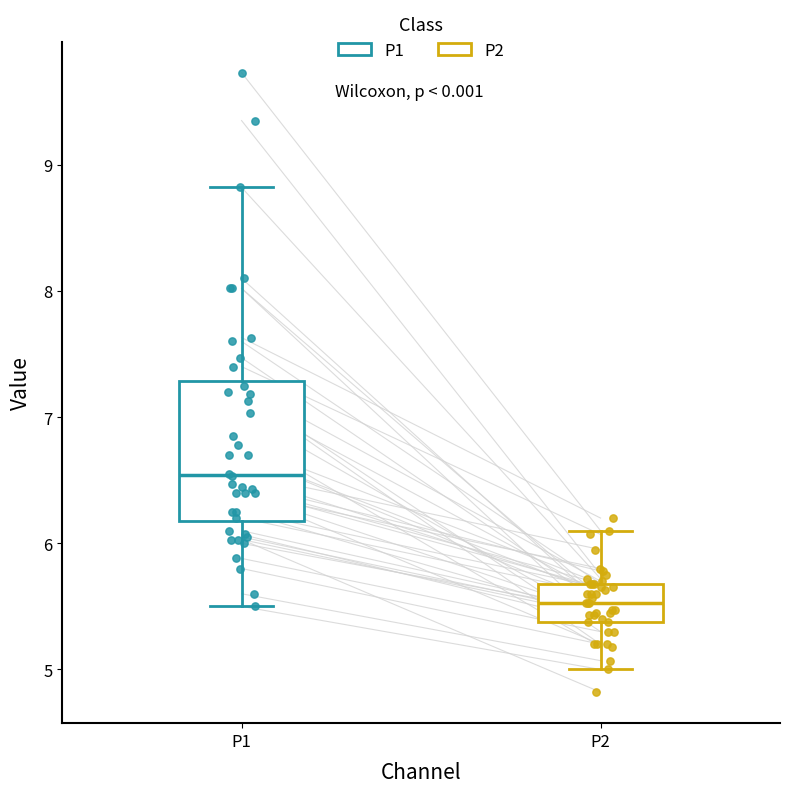

Which box has the lowest median line?

P2